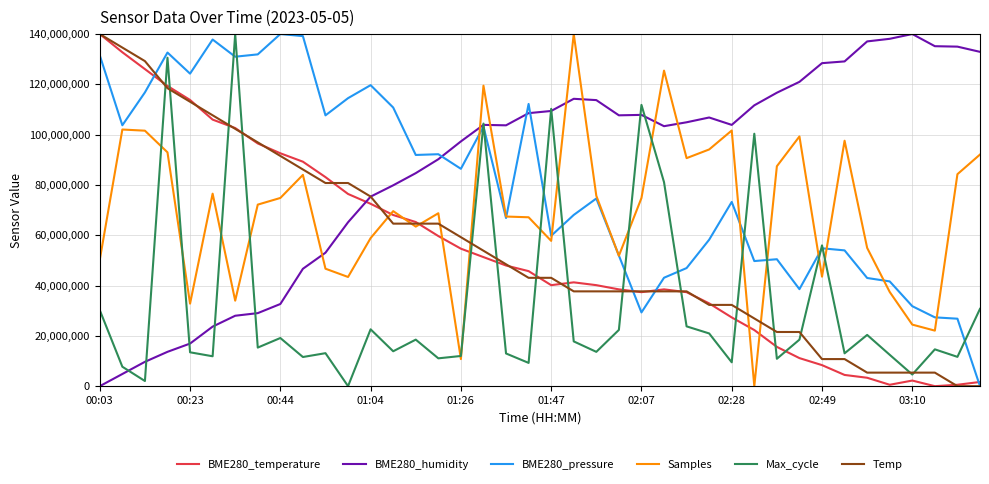

Which series has the largest total across all categories?

BME280_humidity